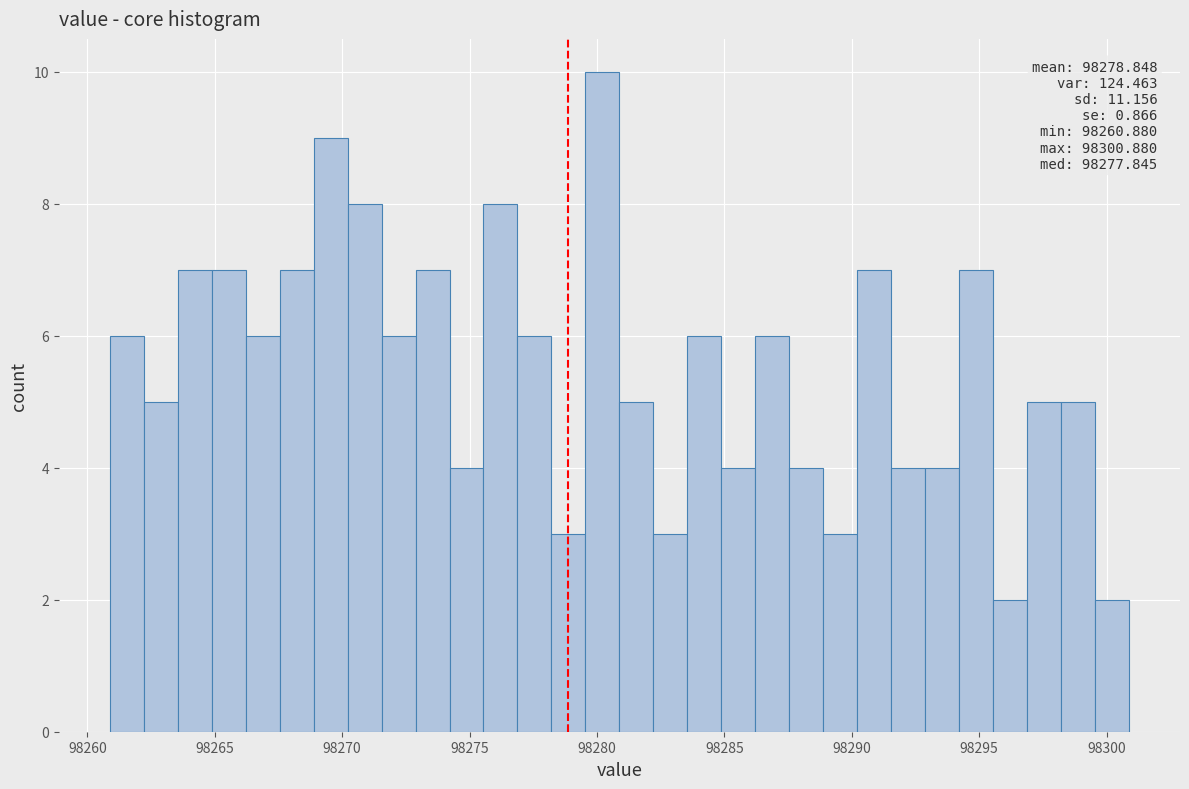

Around what value on the x-axis is the tallest bar? Give the approximate position of its centre, as read against the axis.

98280.0